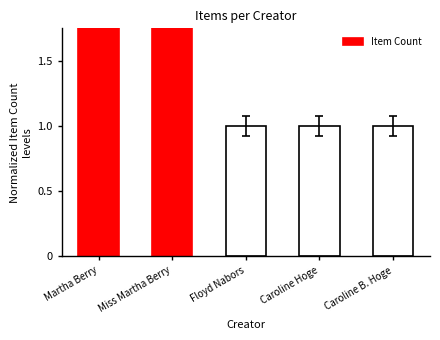

How many distinct data groups are displayed?

1